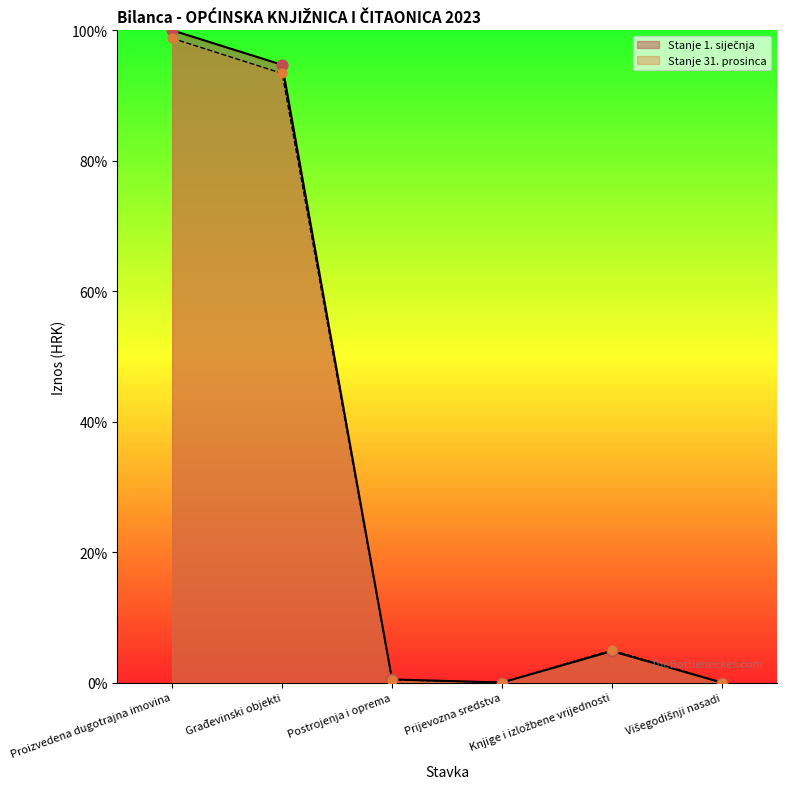

Which series contains the lowest Y value?

Stanje 1. siječnja